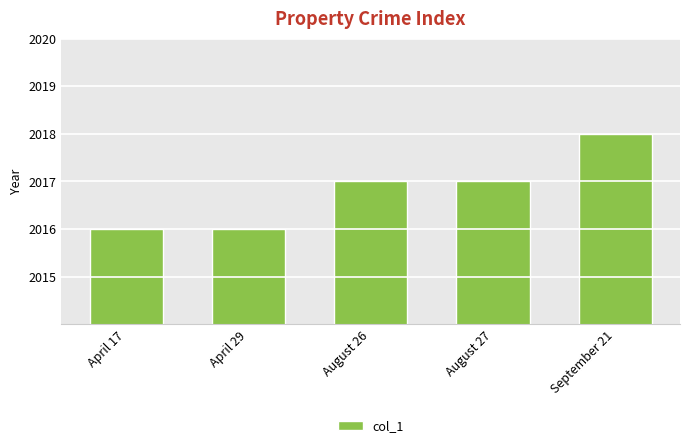

What is the minimum value shown in the chart?

2016